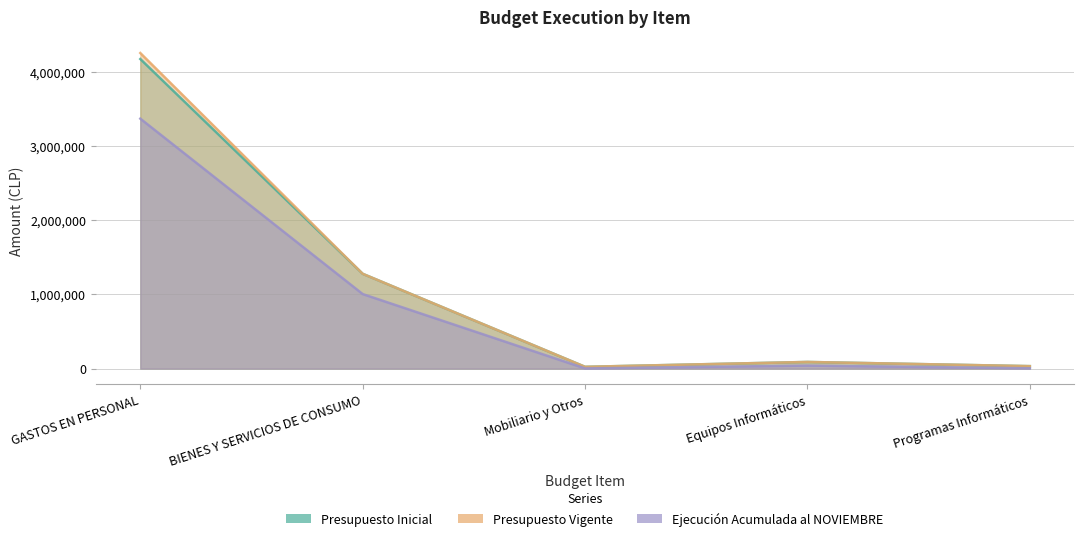

What is the average value of the Presupuesto Inicial series?

1120161